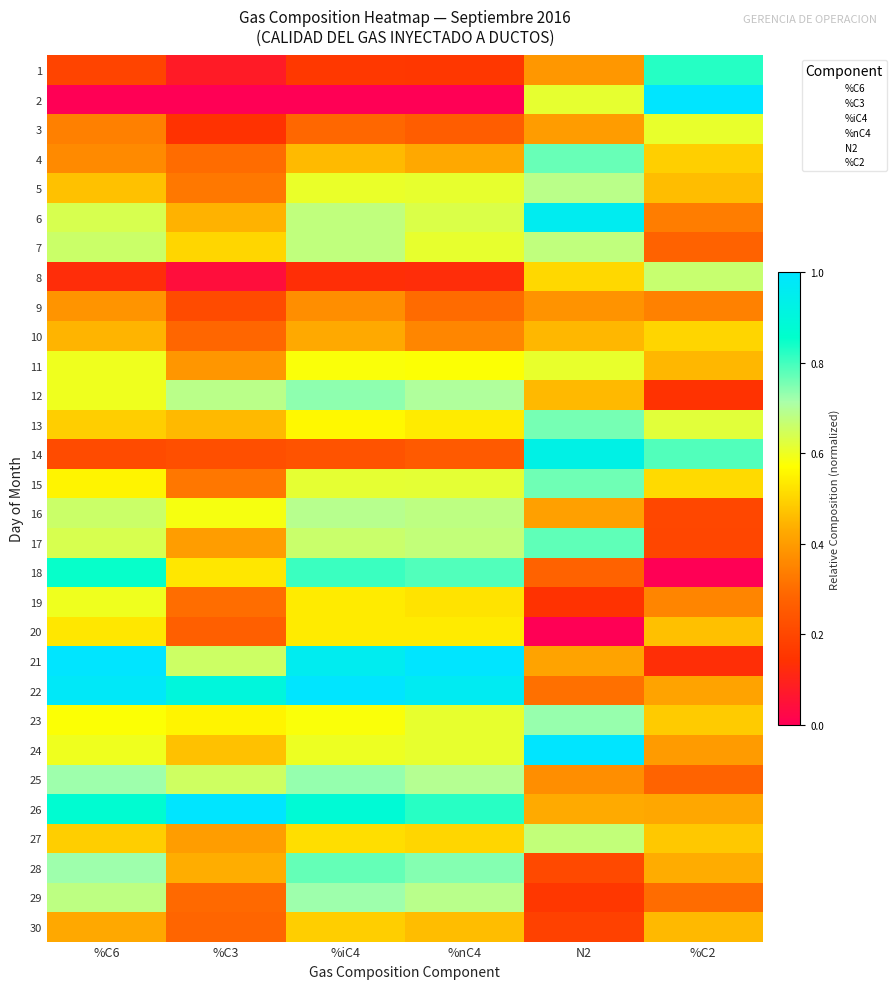

At how many categories does at least one series exceed 0?

6